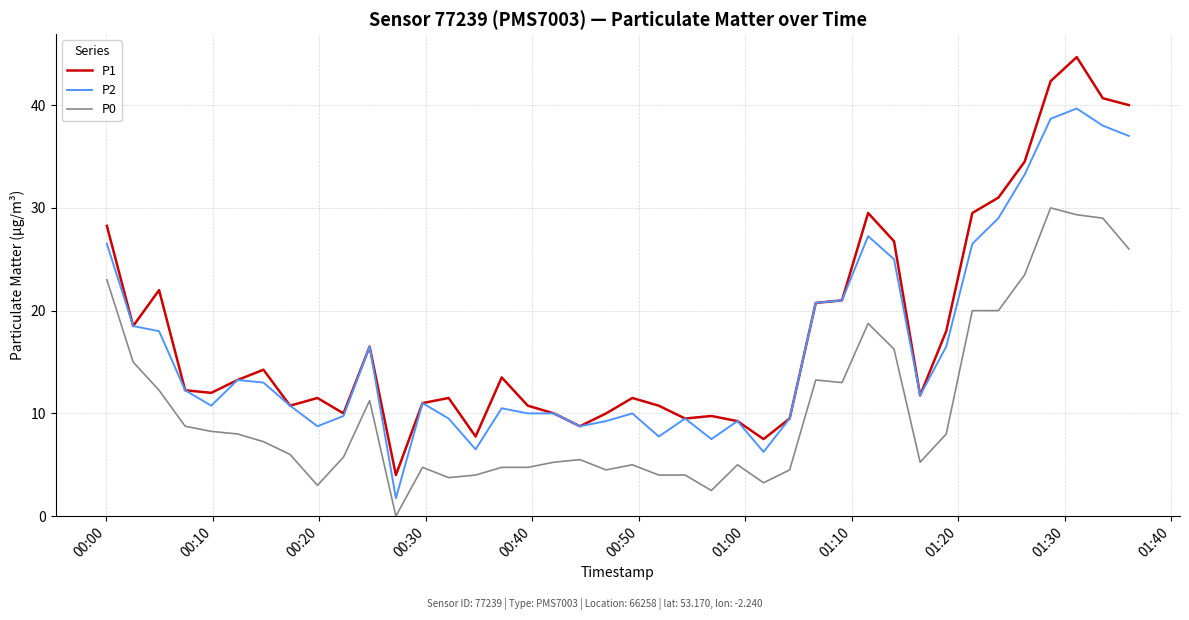

List the series in order of their peak value, highest first.

P1, P2, P0